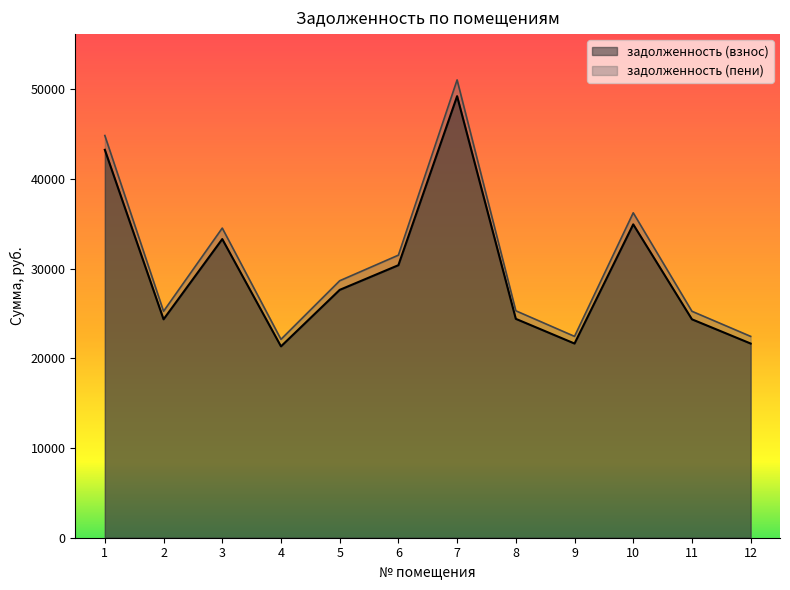

What is the spread (max minus min) of values at 9?

797.5